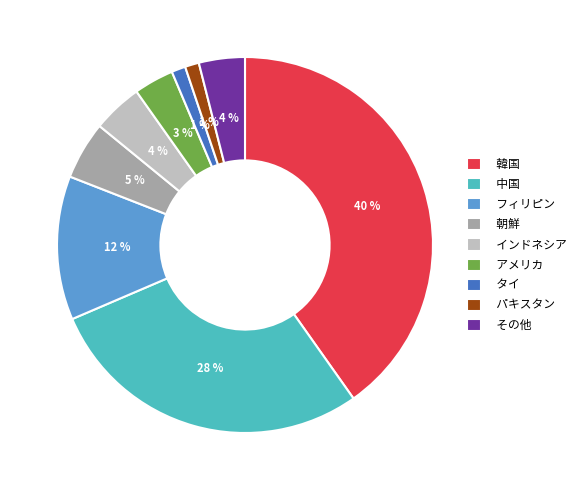

Is it true that 韓国 is 40% of the pie?

True